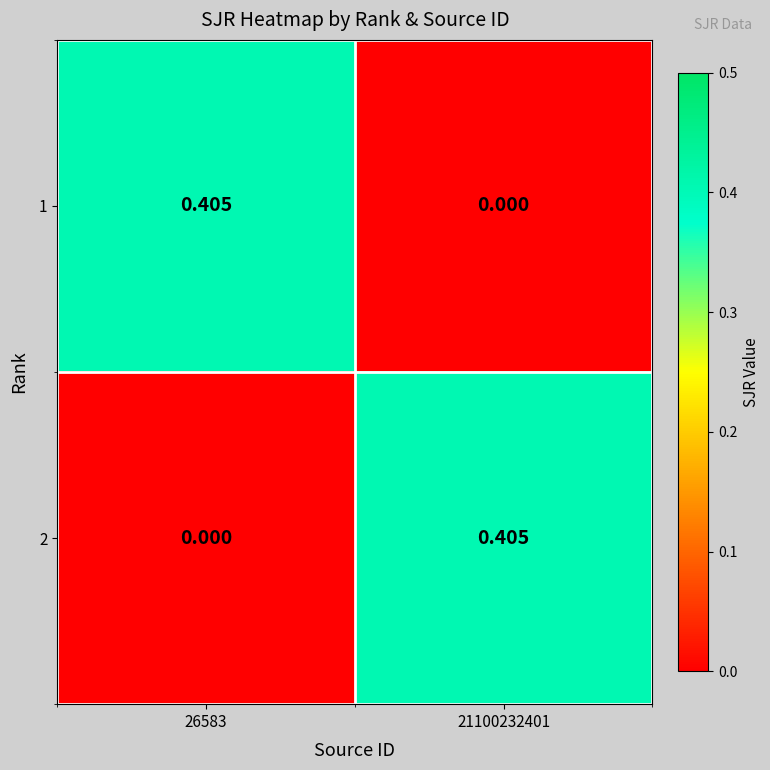

Is the value of 1 at 26583 greater than the value of 2 at 26583?

Yes